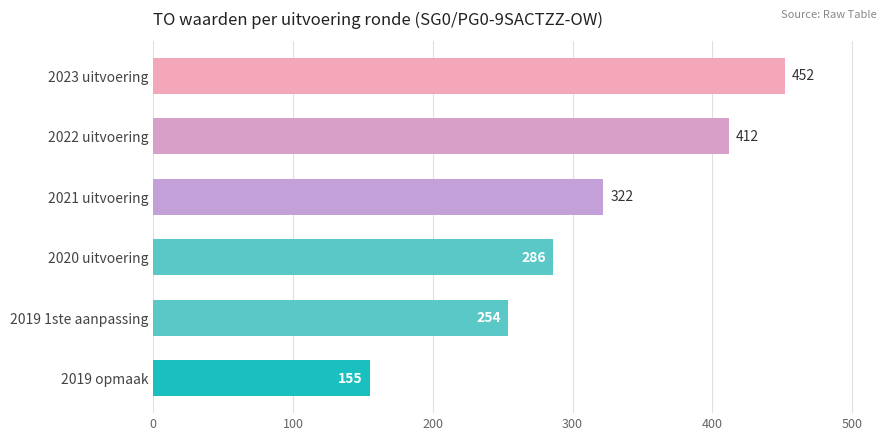

Are the bars grouped side by side (vs. stacked)?

No